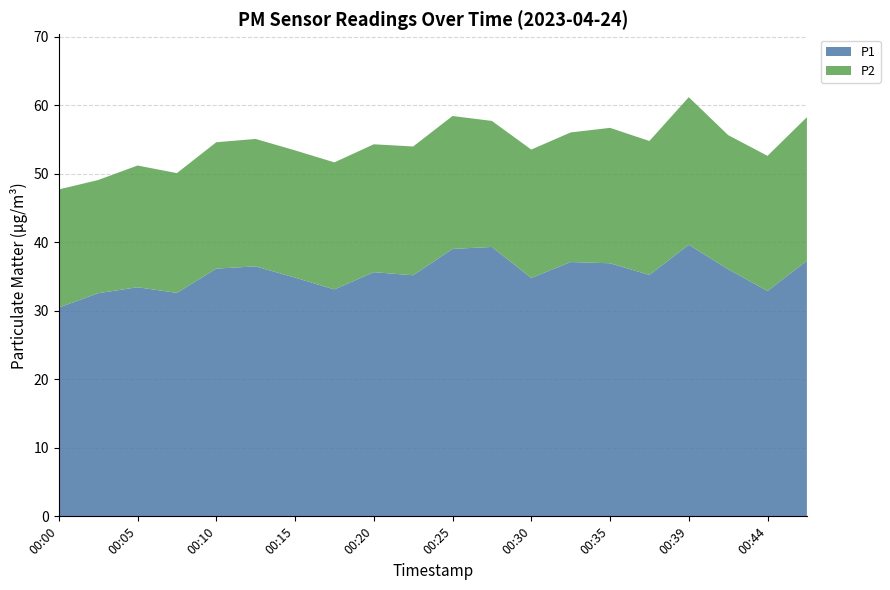

Reading right to left, list all the values displayed in this chart.

P1: 00:47=37.3	00:44=32.9	00:42=36.1	00:39=39.6	00:37=35.2	00:35=37.0	00:32=37.1	00:30=34.8	00:27=39.3	00:25=39.0	00:22=35.2	00:20=35.6	00:17=33.1	00:15=34.9	00:13=36.5	00:10=36.2	00:08=32.6	00:05=33.5	00:03=32.6	00:00=30.5
P2: 00:47=20.9	00:44=19.7	00:42=19.6	00:39=21.6	00:37=19.6	00:35=19.8	00:32=18.9	00:30=18.8	00:27=18.4	00:25=19.4	00:22=18.8	00:20=18.7	00:17=18.6	00:15=18.6	00:13=18.6	00:10=18.4	00:08=17.5	00:05=17.8	00:03=16.5	00:00=17.2